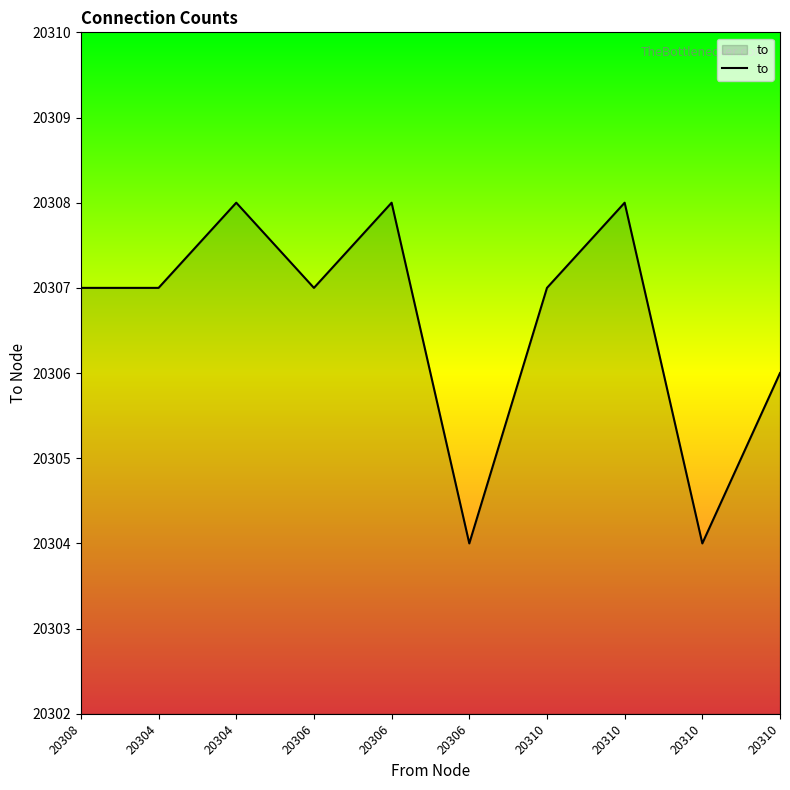

Which has a higher value, 20306 or 20310?

20306